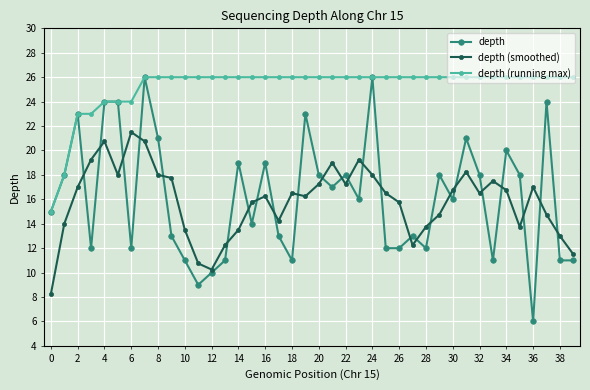

Which series has the widest spread of values?

depth